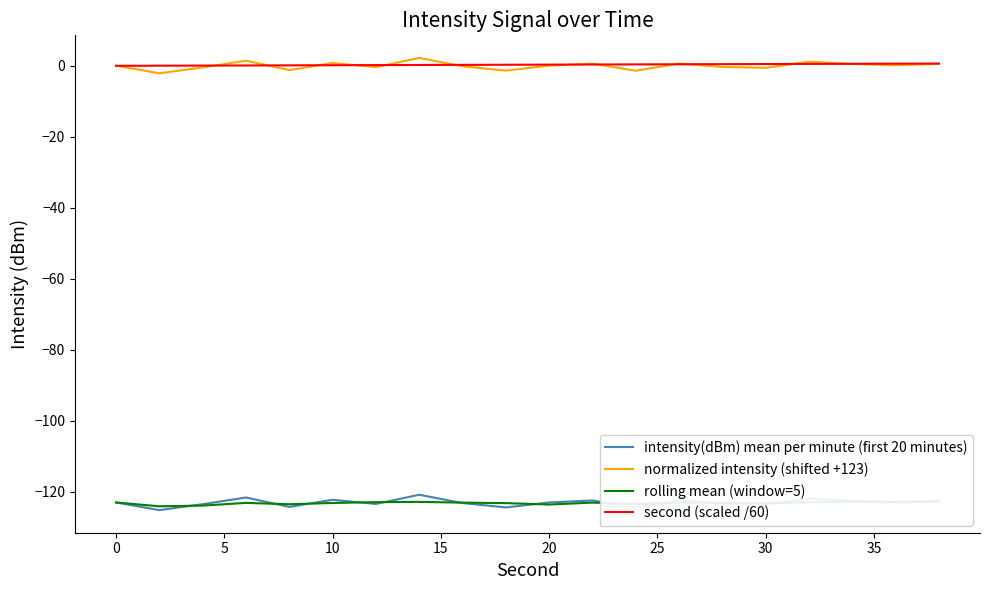

Is it true that normalized intensity (shifted +123) equals 0.8 at 10?

True